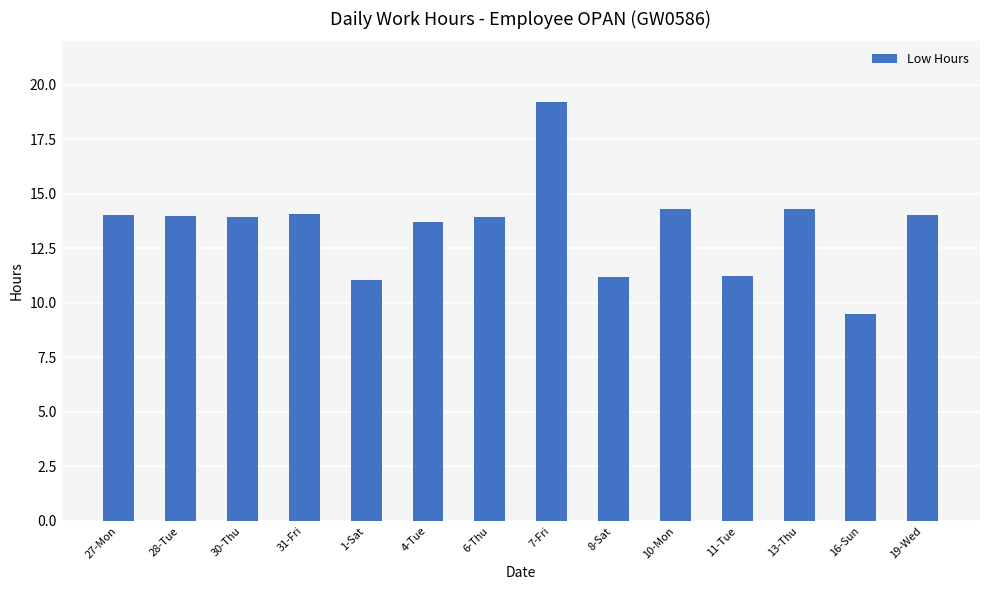

What value does the data have at 30-Thu?

13.9